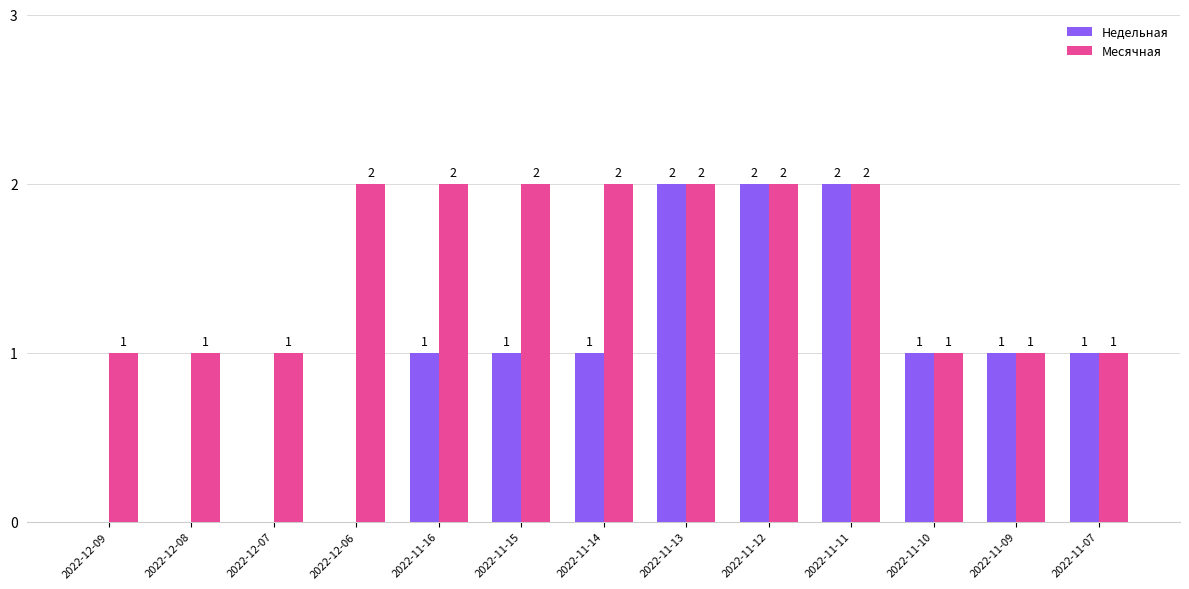

How many groups of bars are there?

13